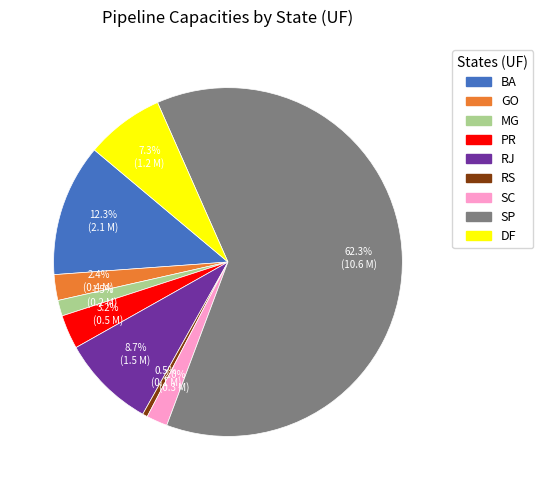

Which has a higher value, PR or RJ?

RJ